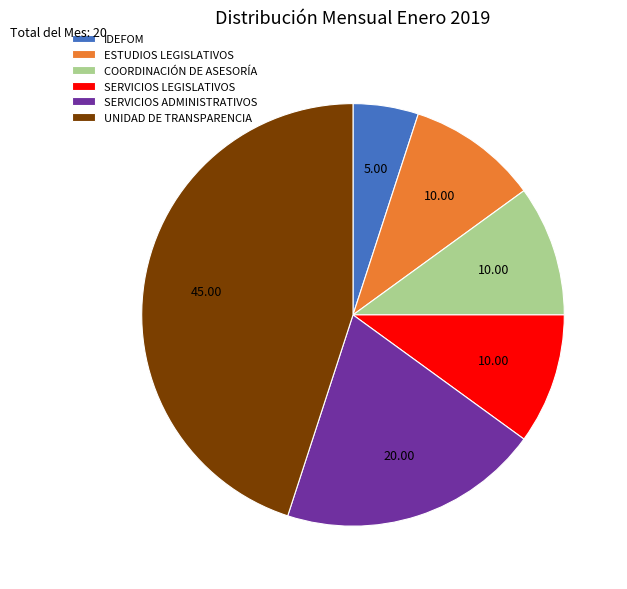

Is COORDINACIÓN DE ASESORÍA the majority of the pie?

No